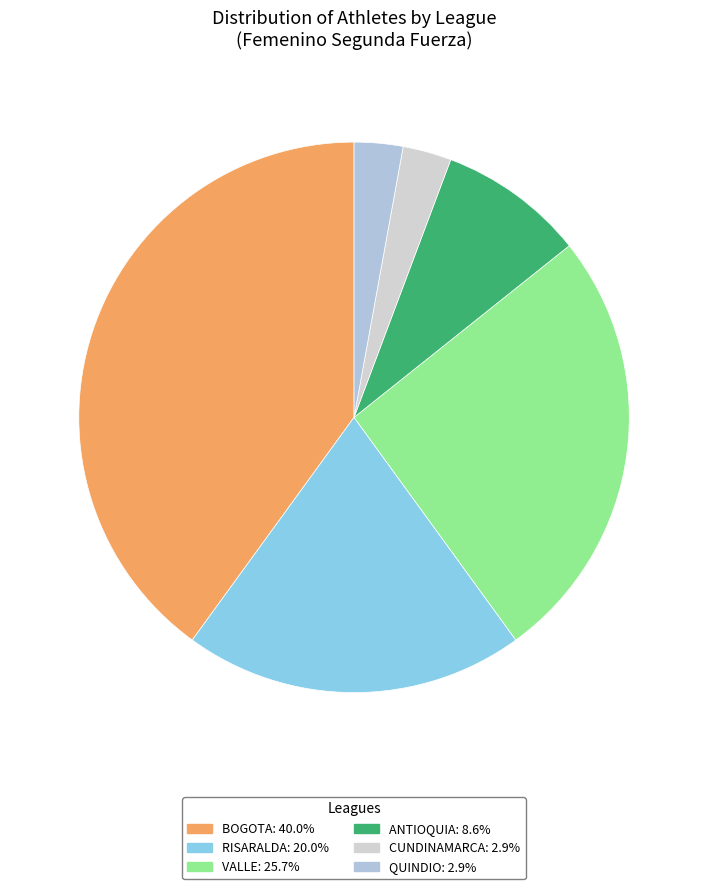

How many segments does this pie chart have?

6